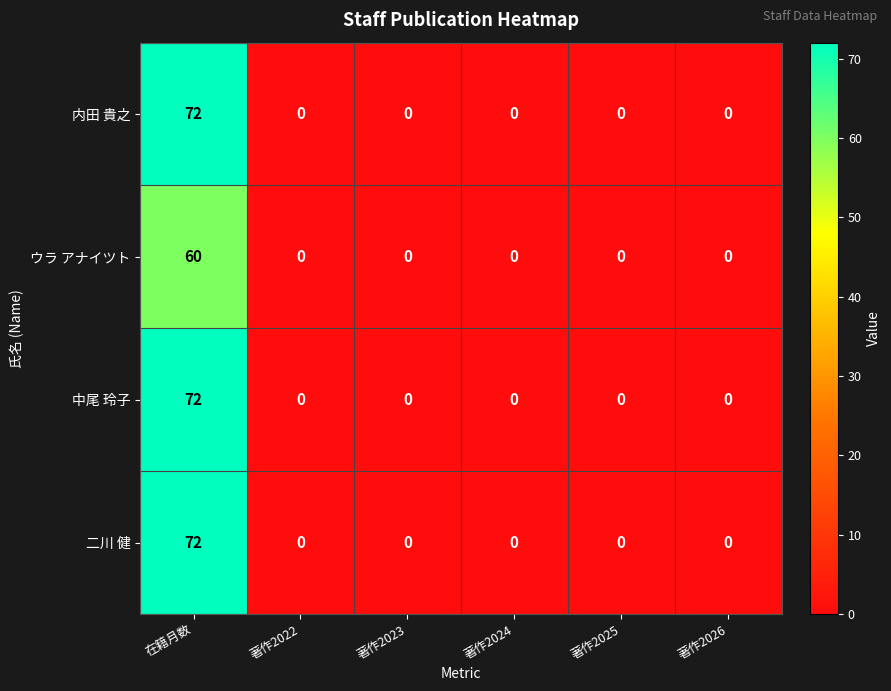

The 内田 貴之 series shows 26 at 著作2026. True or false?

False